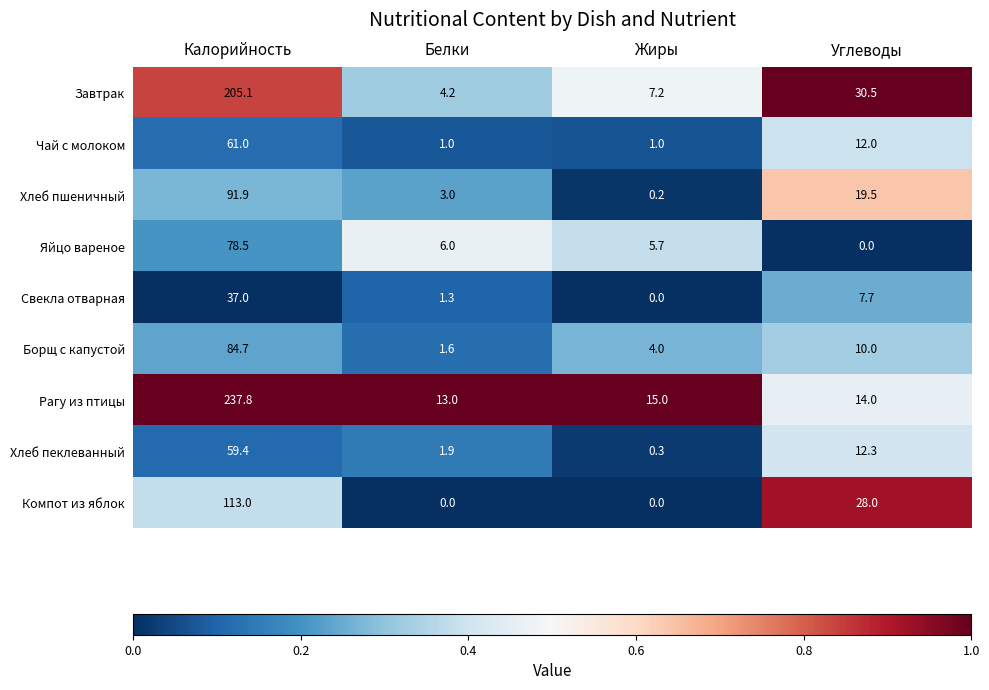

Between Белки and Углеводы, which series saw the biggest shift?

Компот из яблок